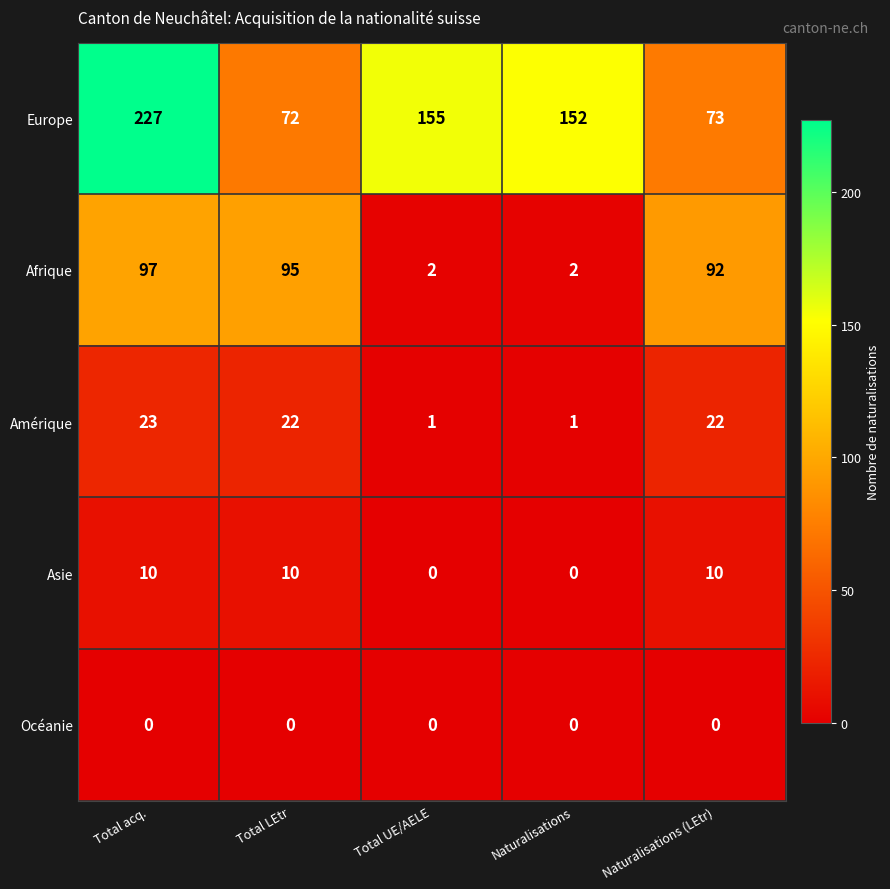

Which series has the largest total across all categories?

Europe